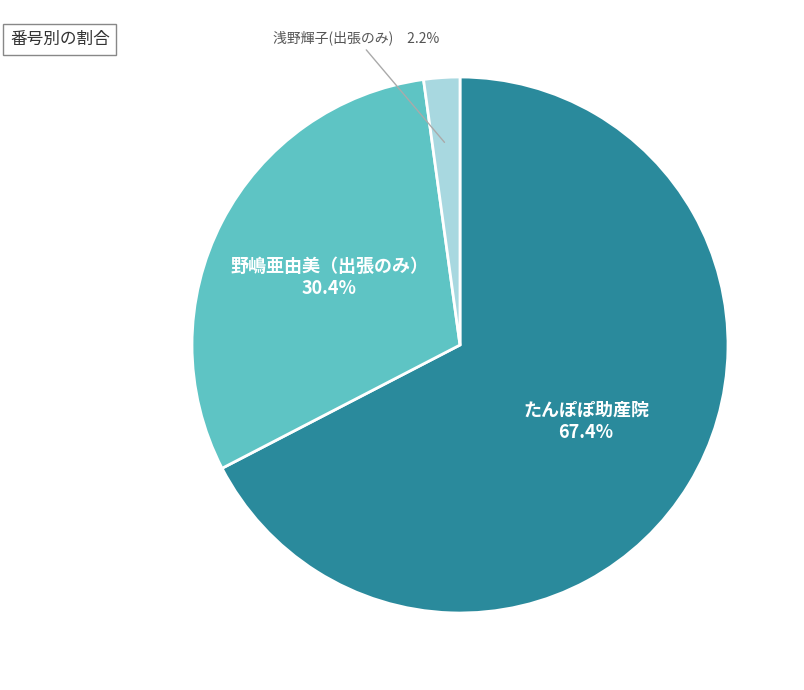

How many segments does this pie chart have?

3